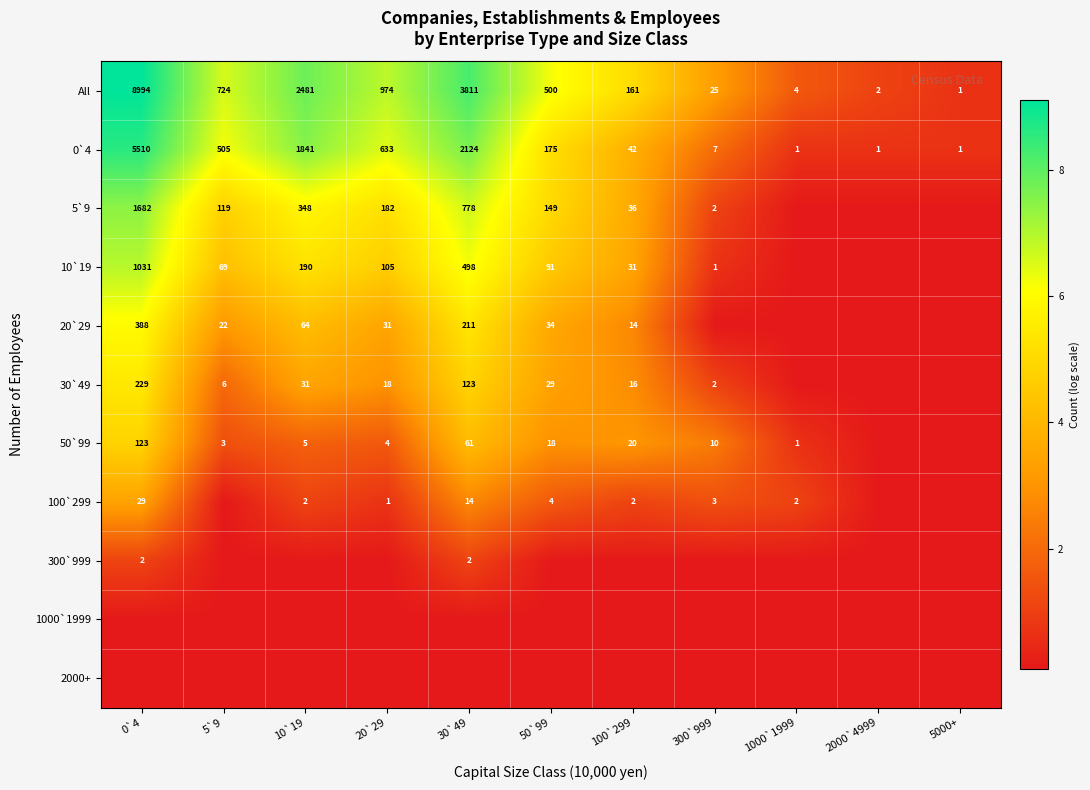

Rank the series by their maximum value, from highest to lowest.

All, 0`4, 5`9, 10`19, 20`29, 30`49, 50`99, 100`299, 300`999, 1000`1999, 2000+